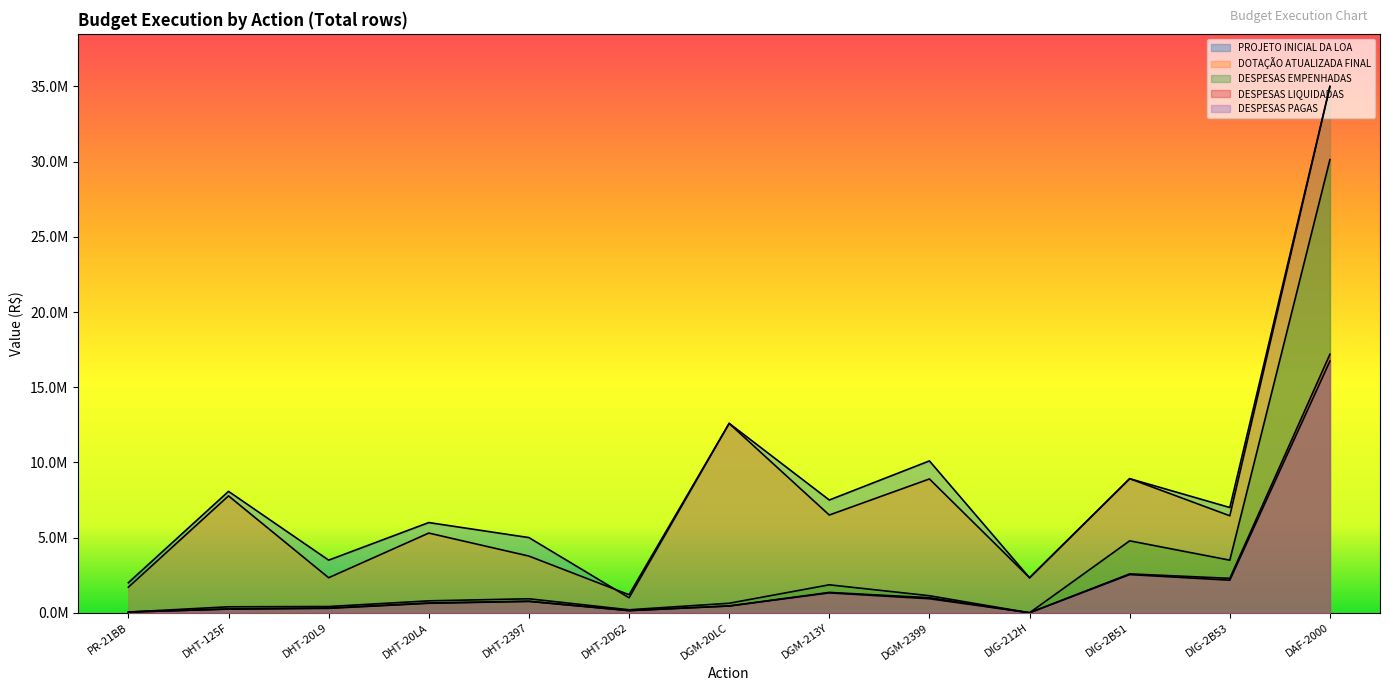

What value does the DESPESAS LIQUIDADAS series have at DIG-2B51?

2587217.1